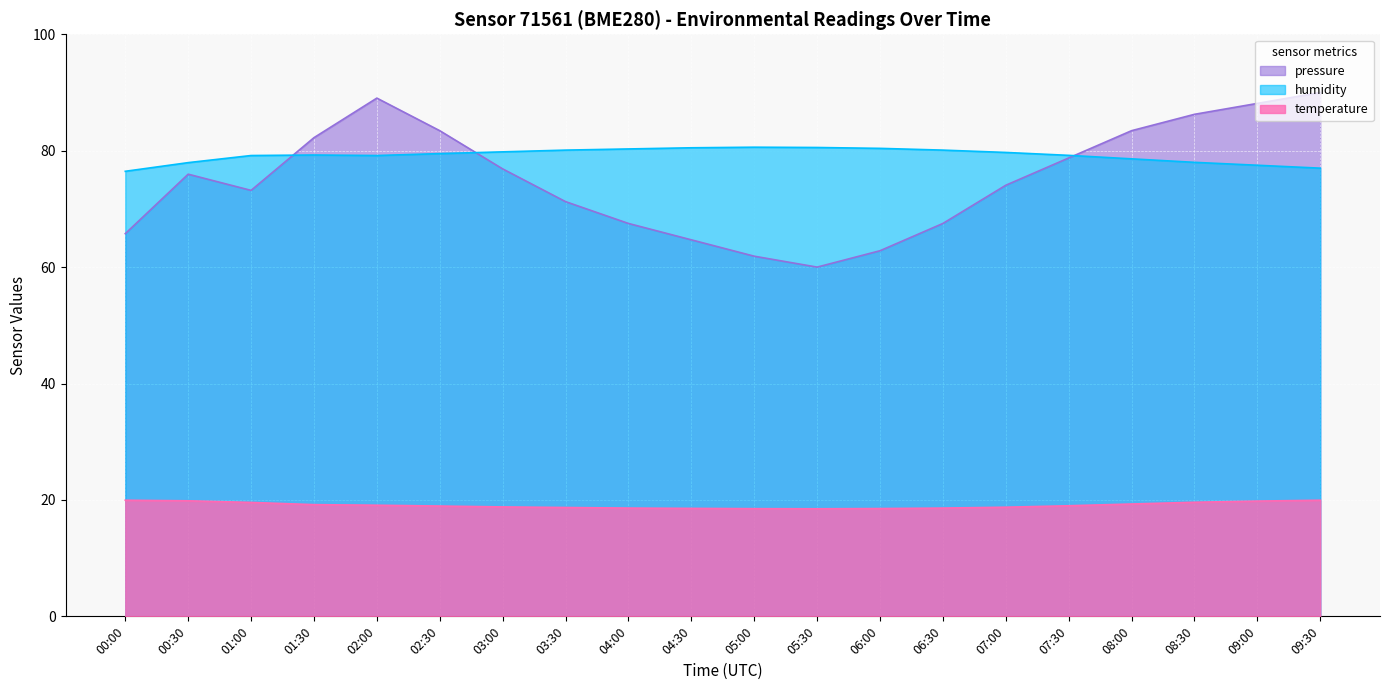

Which series has the largest range (max minus min)?

pressure